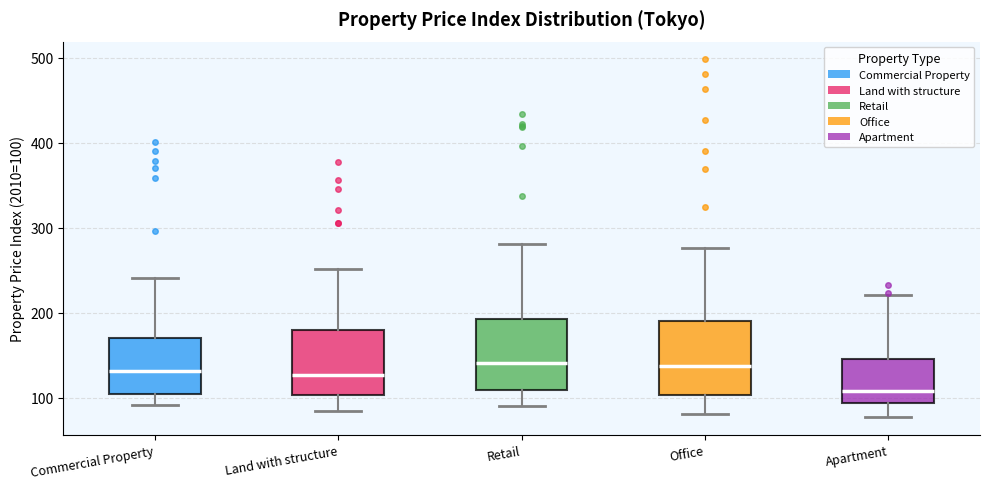

Reading left to right, read every box against the y-axis: the position of its median line, the range the box covers, and the ends of its whiskers. The values are not printed on the chart, so give them approximately, as read against the axis.

Commercial Property: median 130, box 100 to 170, whiskers 90 to 240
Land with structure: median 130, box 100 to 180, whiskers 80 to 250
Retail: median 140, box 110 to 190, whiskers 90 to 280
Office: median 140, box 100 to 190, whiskers 80 to 280
Apartment: median 110, box 90 to 150, whiskers 80 to 220